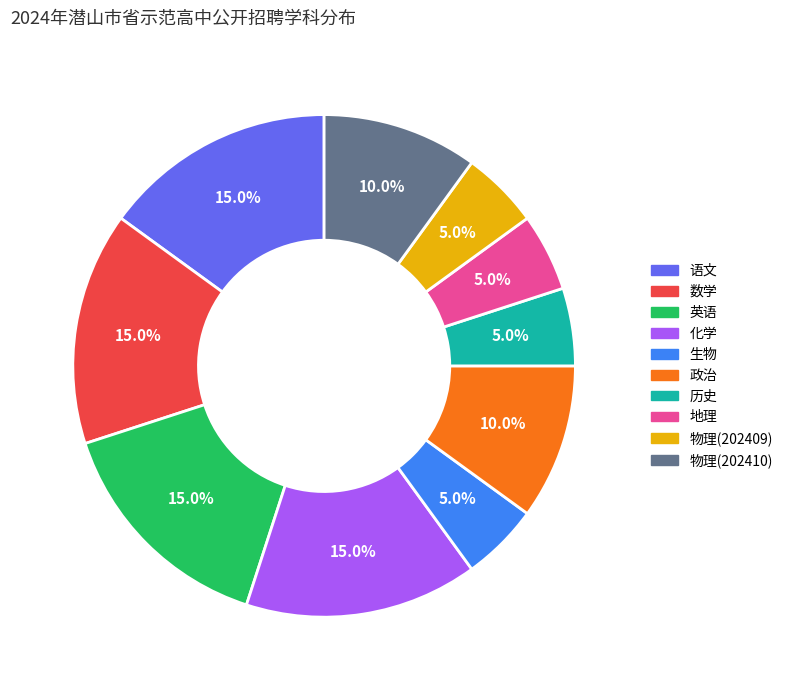

To the nearest percent, what percentage of the pie is 数学?

15%